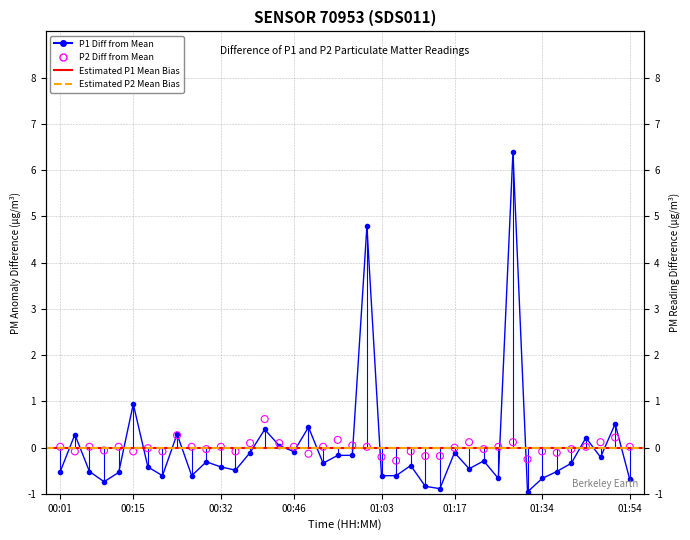

Which series contains the highest Y value?

P1